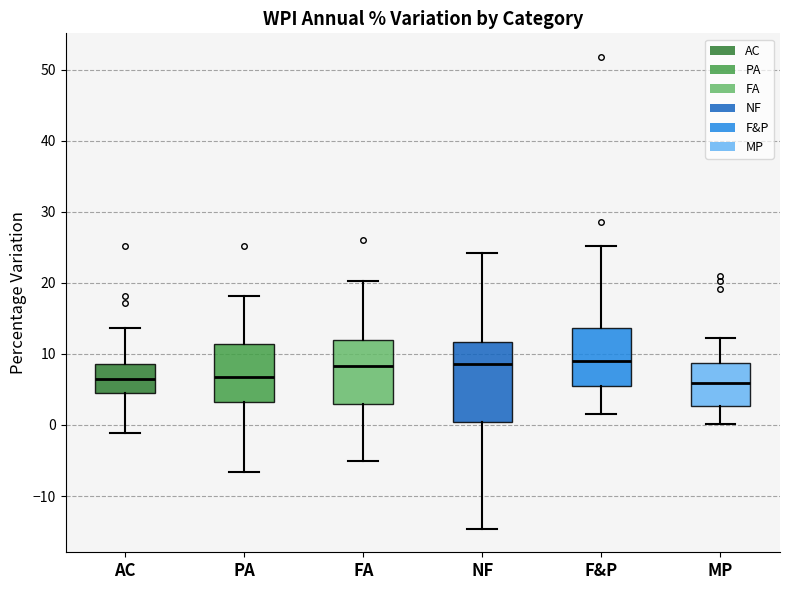

Reading left to right, transcribe this box plot: for each box, give where its median line is, the range the box spans, and where its two whiskers end, as read against the y-axis. The values are not printed on the chart, so give them approximately, as read against the axis.

AC: median 6, box 5 to 9, whiskers -1 to 14
PA: median 7, box 3 to 11, whiskers -7 to 18
FA: median 8, box 3 to 12, whiskers -5 to 20
NF: median 9, box 0 to 12, whiskers -15 to 24
F&P: median 9, box 5 to 14, whiskers 2 to 25
MP: median 6, box 3 to 9, whiskers 0 to 12